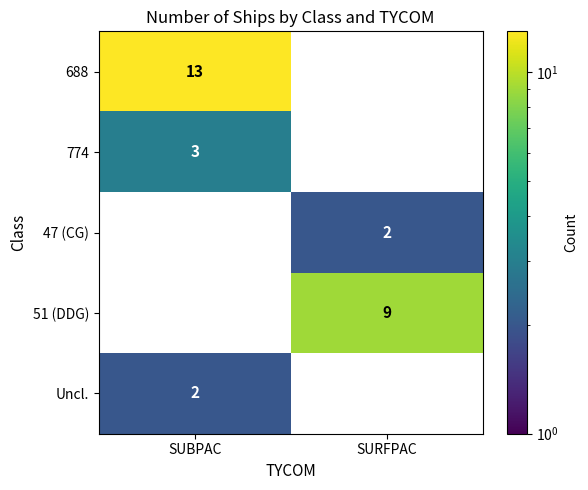

Which label corresponds to the largest value in the chart?

SUBPAC